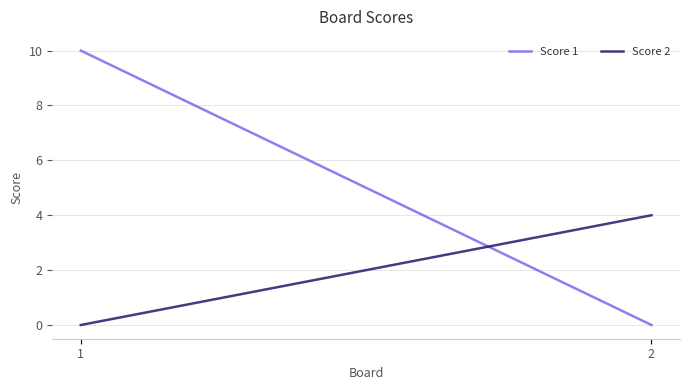

What is the value of the Score 2 point at the 2nd from the left?

4